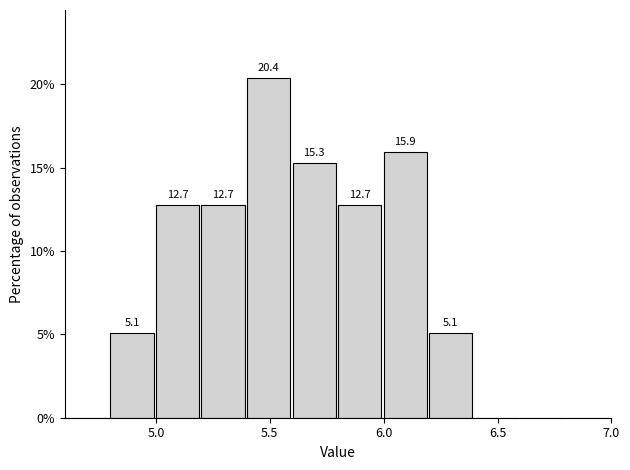

Over which range of the x-axis is the bar tallest?

5.4 to 5.6